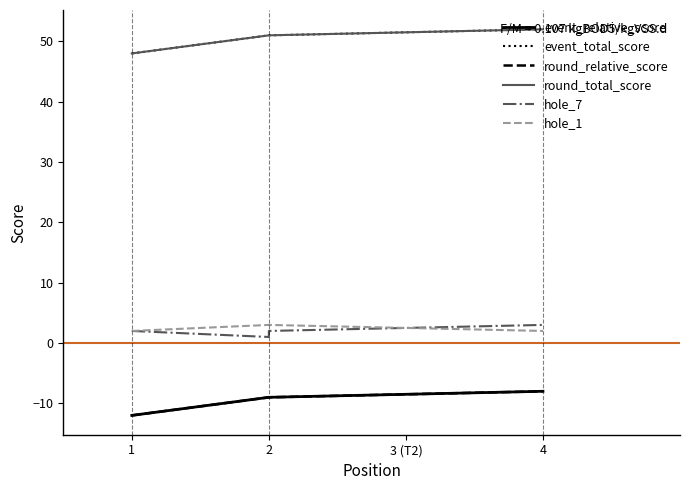

How many values in the round_relative_score series exceed -9?

1